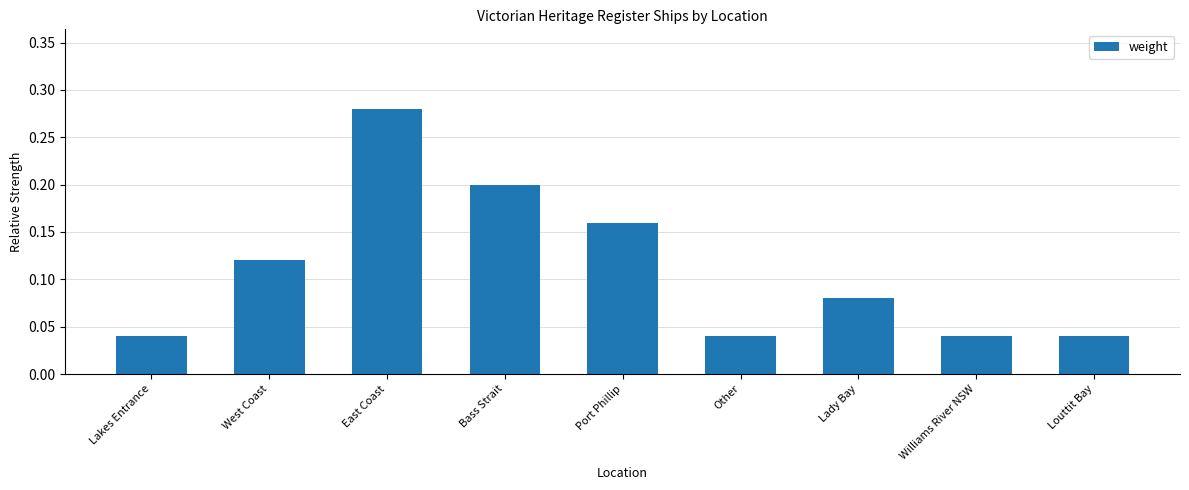

What is the label of the 8th bar from the right?

West Coast